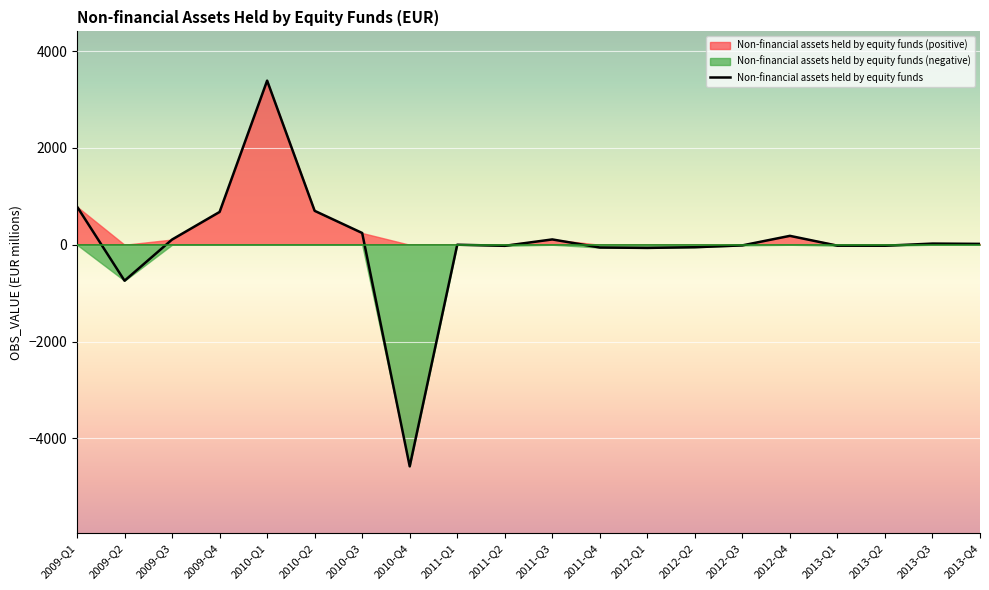

What is the label of the 3rd point from the right?

2013-Q2